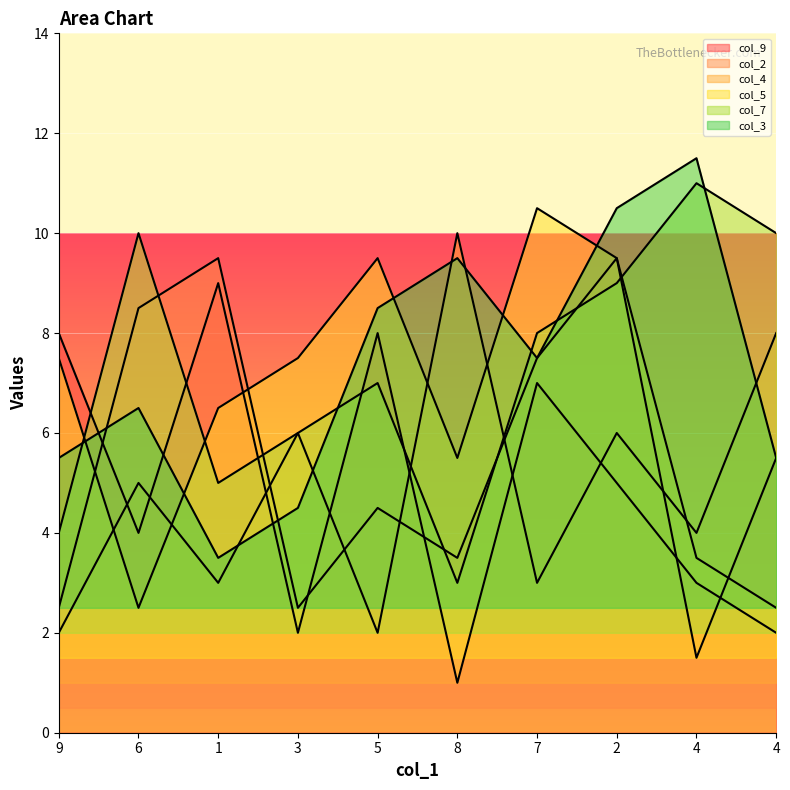

Reading right to left, what are all the values shown in this chart?

col_9: 2.0	3.0	5.0	7.0	1.0	8.0	2.0	9.0	4.0	8.0
col_2: 5.5	1.5	9.5	7.5	3.5	4.5	2.5	9.5	8.5	2.5
col_4: 8.0	4.0	6.0	3.0	10.0	2.0	6.0	3.0	5.0	2.0
col_5: 2.5	3.5	9.5	10.5	5.5	9.5	7.5	6.5	2.5	7.5
col_7: 10.0	11.0	9.0	8.0	3.0	7.0	6.0	5.0	10.0	4.0
col_3: 5.5	11.5	10.5	7.5	9.5	8.5	4.5	3.5	6.5	5.5